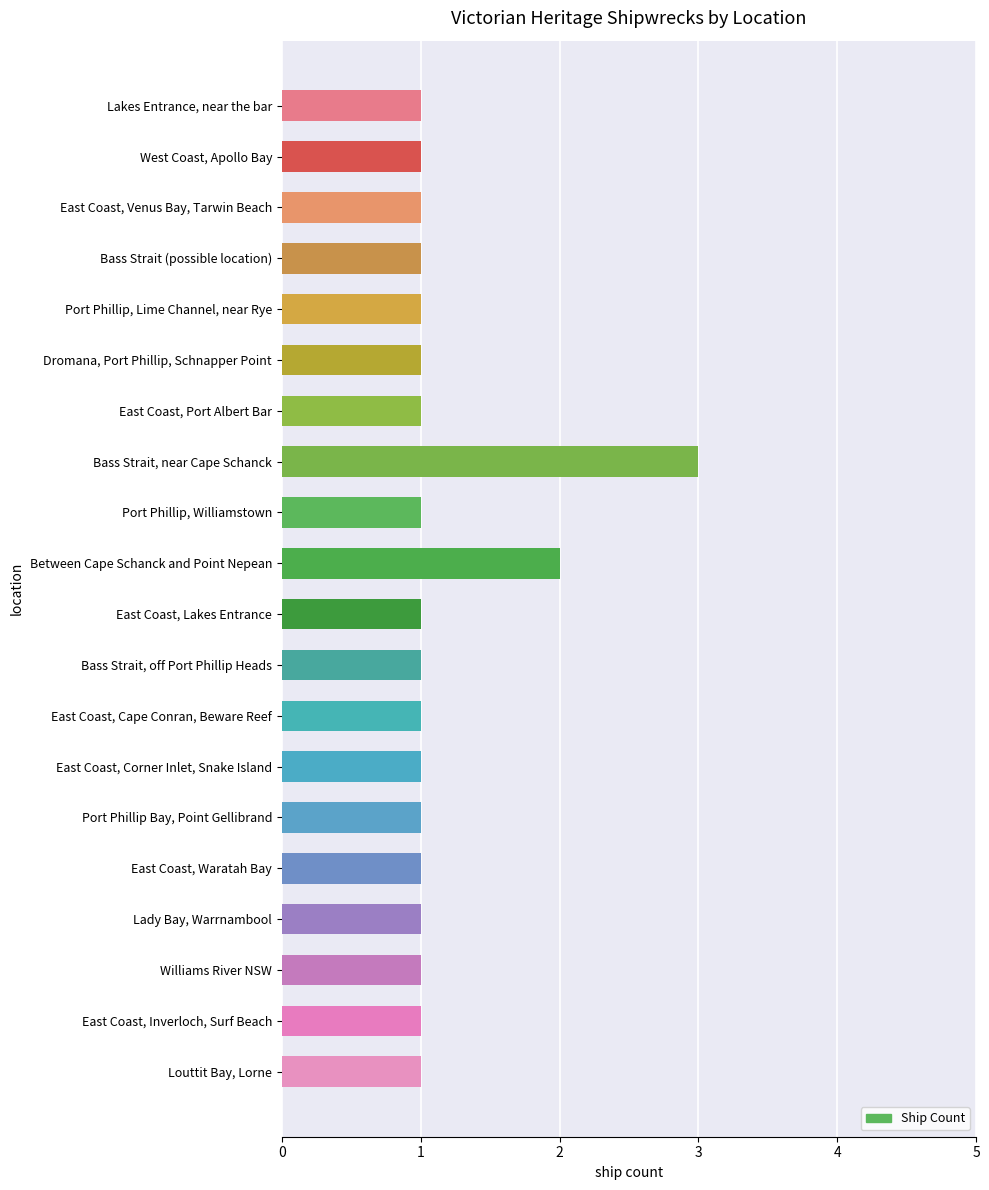

Count the number of categories in the chart.

20